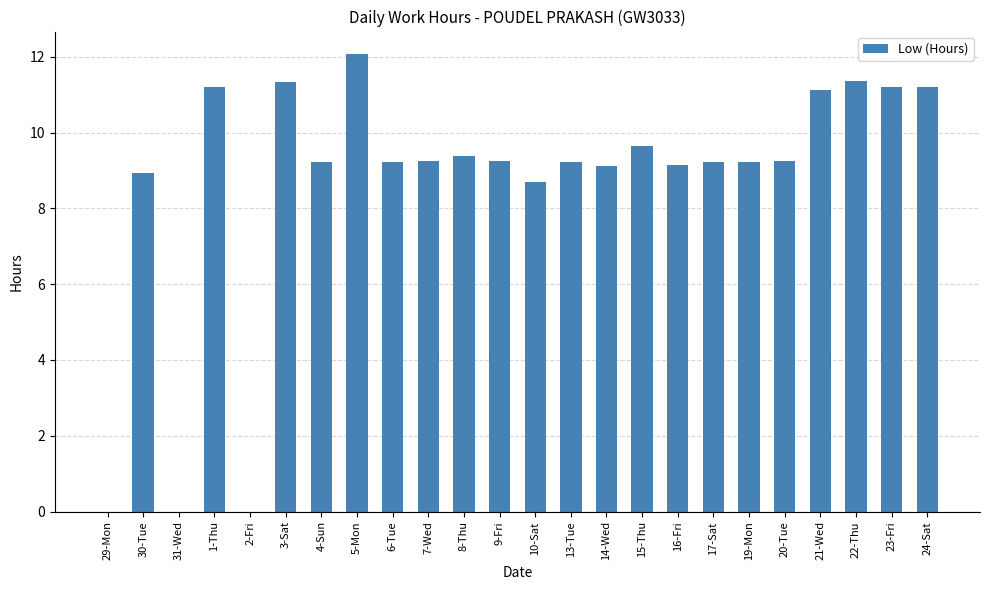

What is the change in value from 15-Thu to 19-Mon?

-0.4